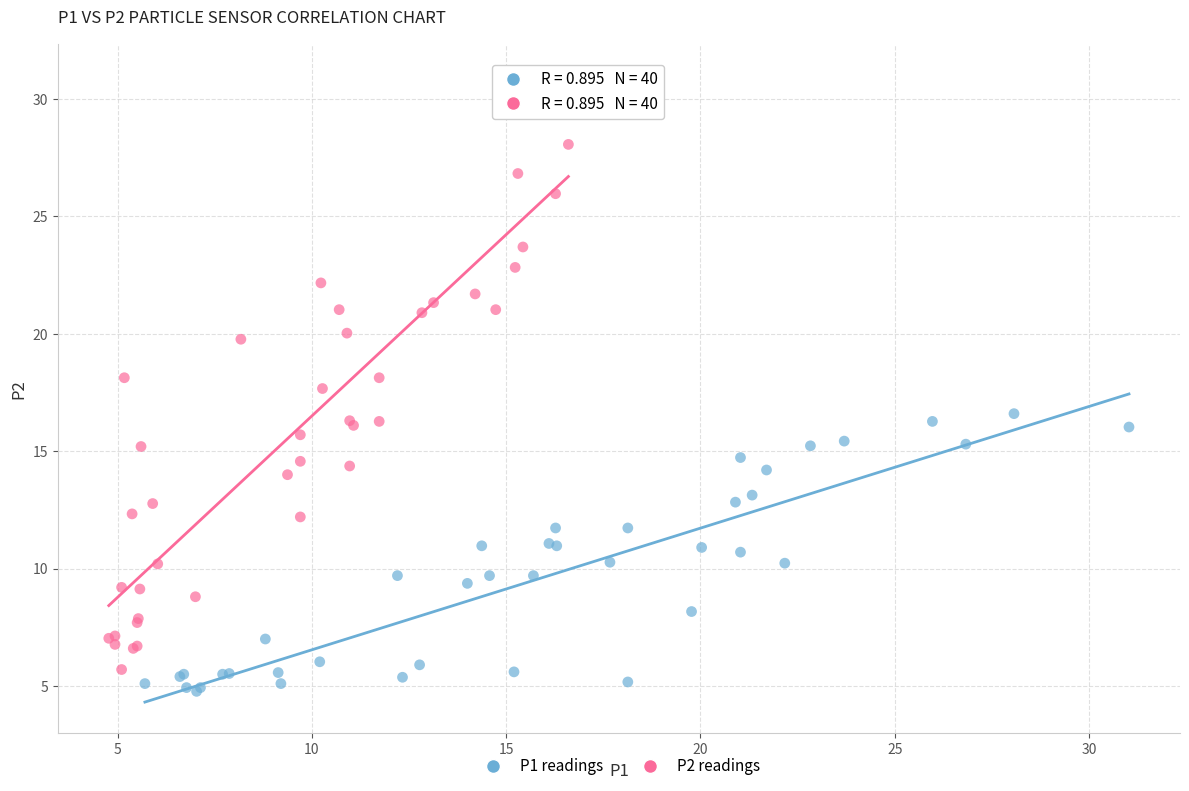

Which series contains the highest Y value?

P2 readings